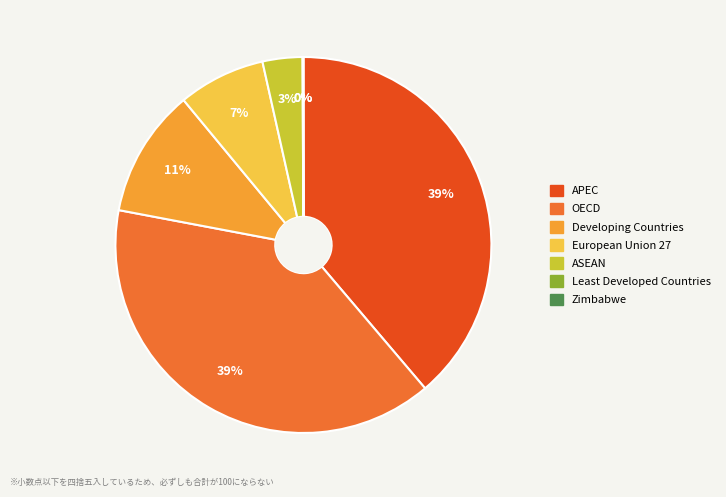

Is there any slice that represents more than half of the pie?

No